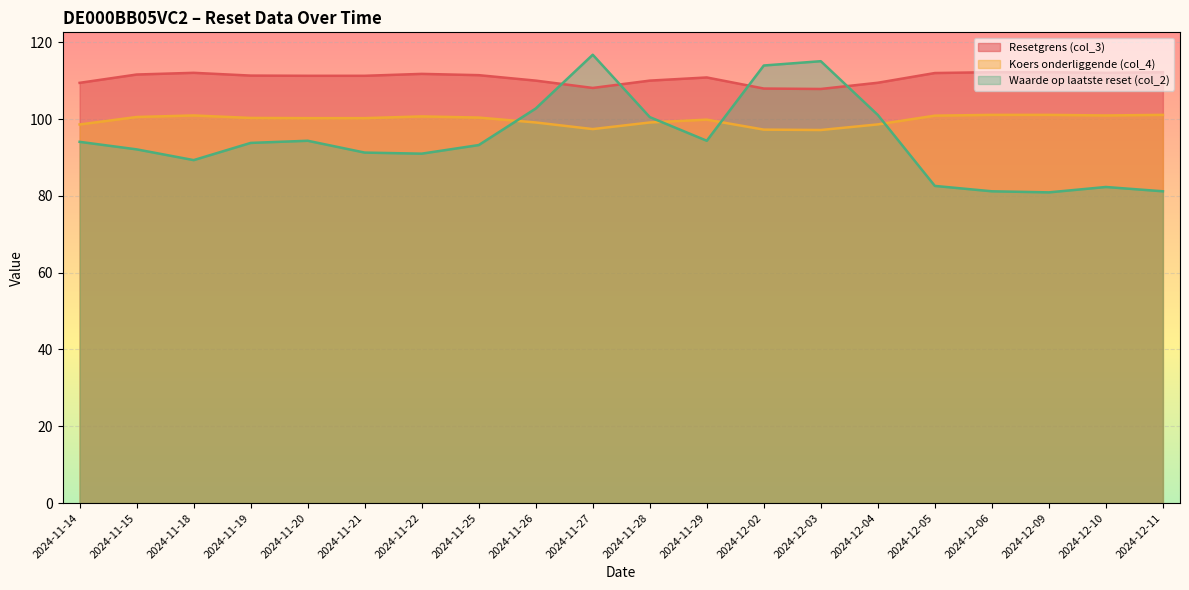

What is the maximum value for Koers onderliggende (col_4)?

101.1